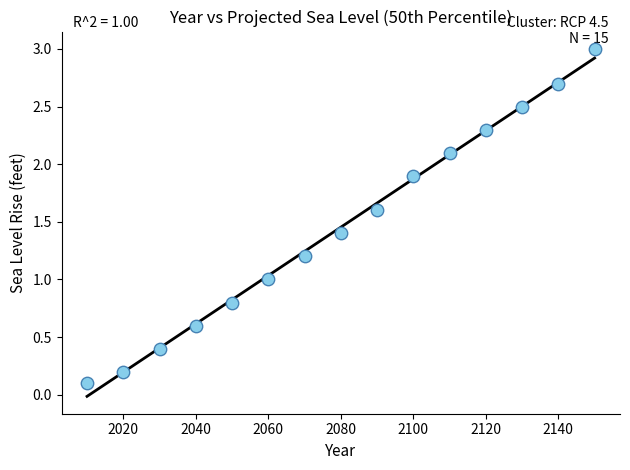

What is the range of Y values (max minus min)?

2.9